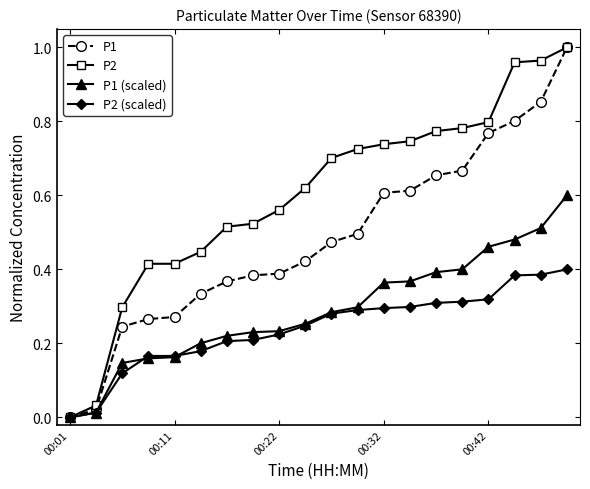

What are all the series names shown in the legend?

P1, P2, P1 (scaled), P2 (scaled)